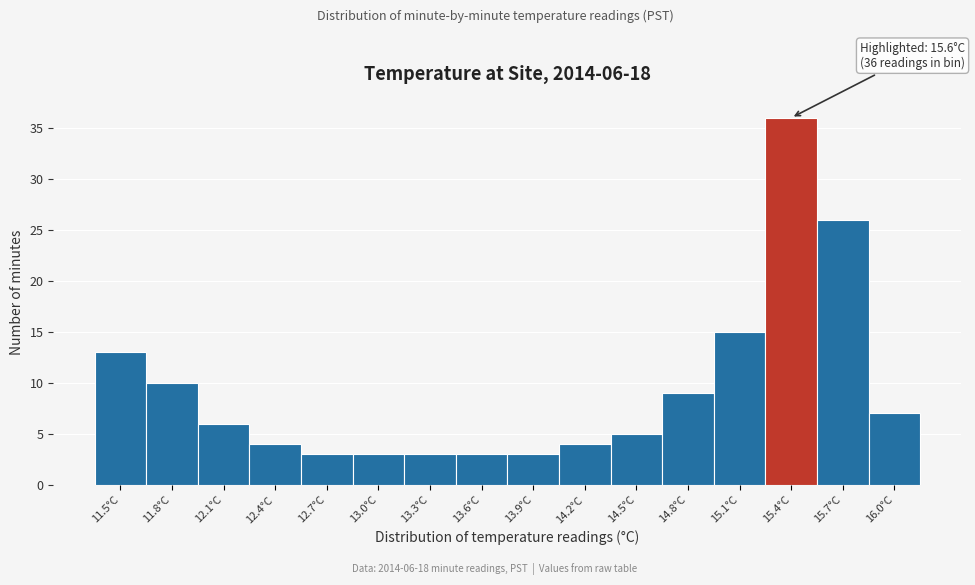

Reading right to left, what are all the values shown in this chart?

16.0°C=7	15.7°C=26	15.4°C=36	15.1°C=15	14.8°C=9	14.5°C=5	14.2°C=4	13.9°C=3	13.6°C=3	13.3°C=3	13.0°C=3	12.7°C=3	12.4°C=4	12.1°C=6	11.8°C=10	11.5°C=13